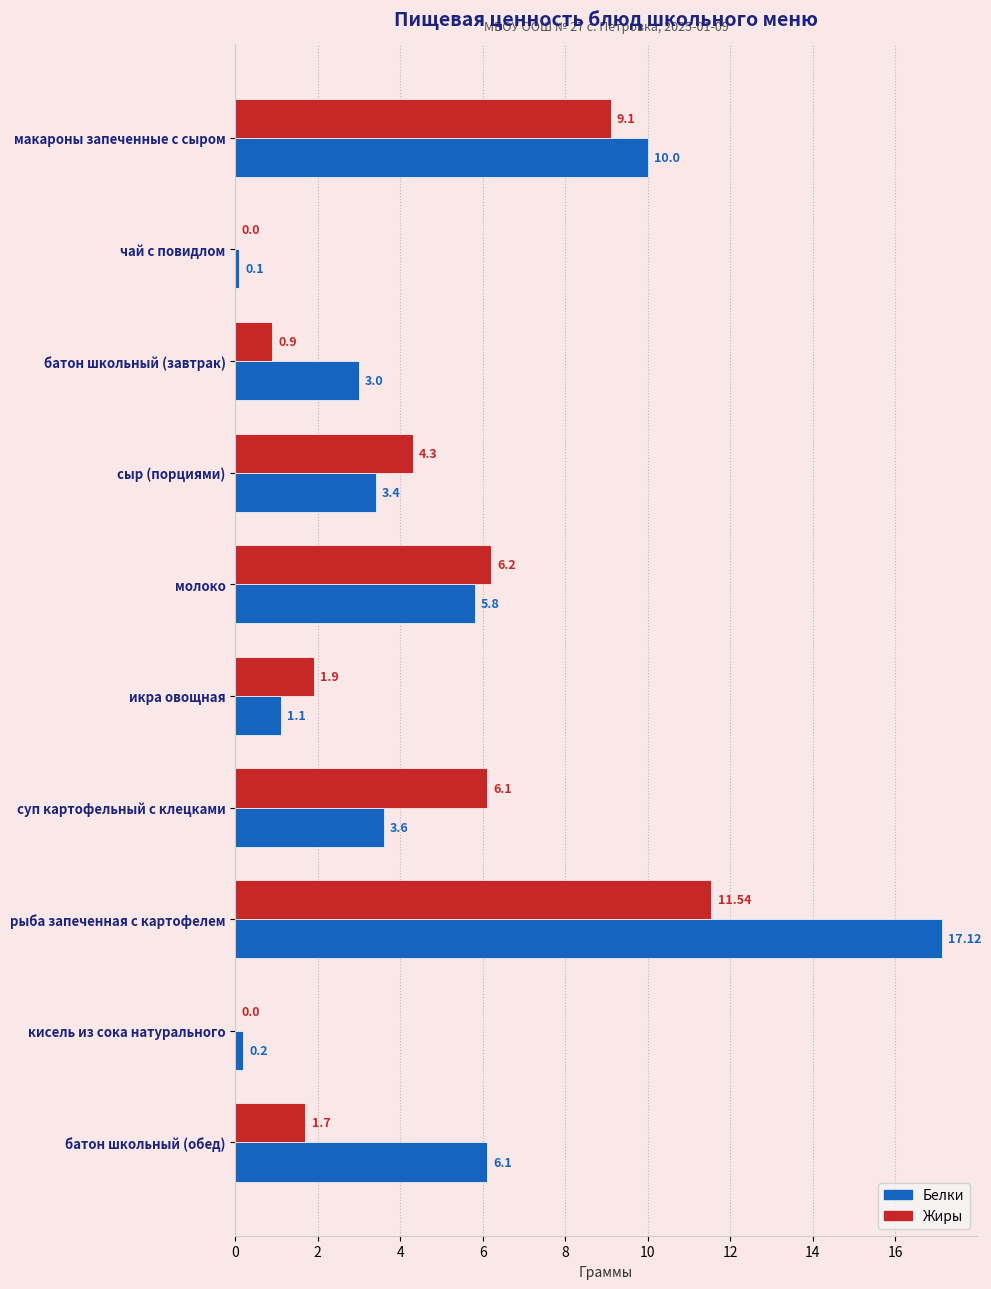

Which category has the highest value across all series?

рыба запеченная с картофелем